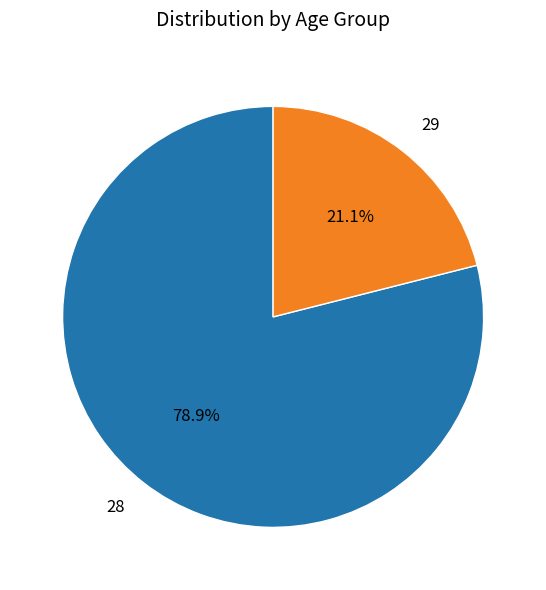

How many segments does this pie chart have?

2